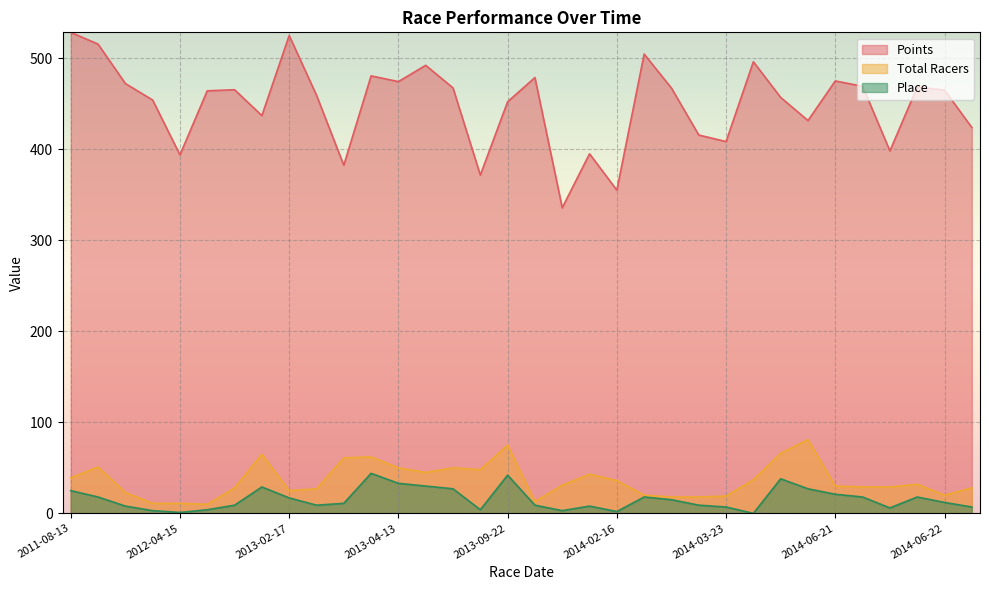

Which series has the largest total across all categories?

Points